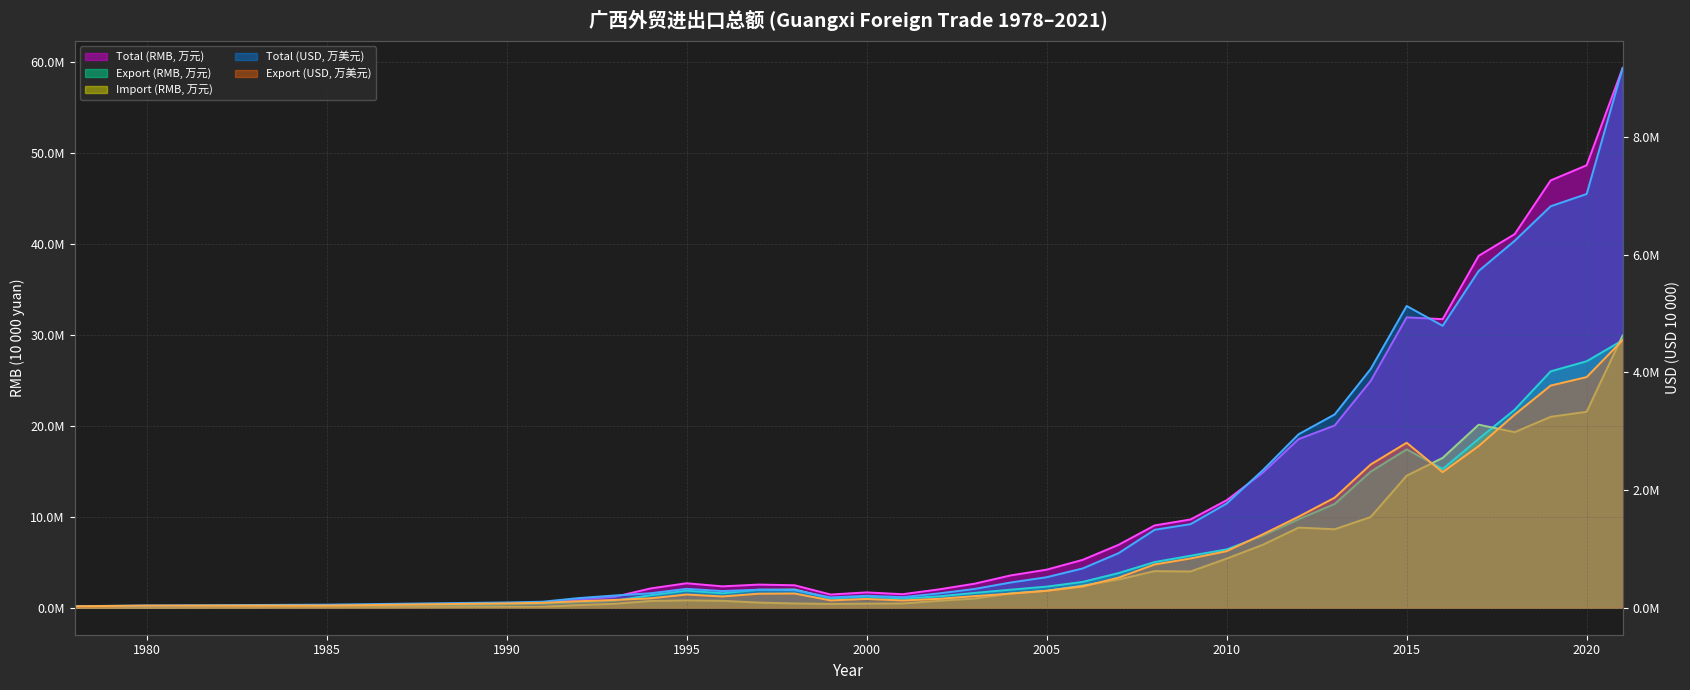

How many lines are shown in the chart?

5